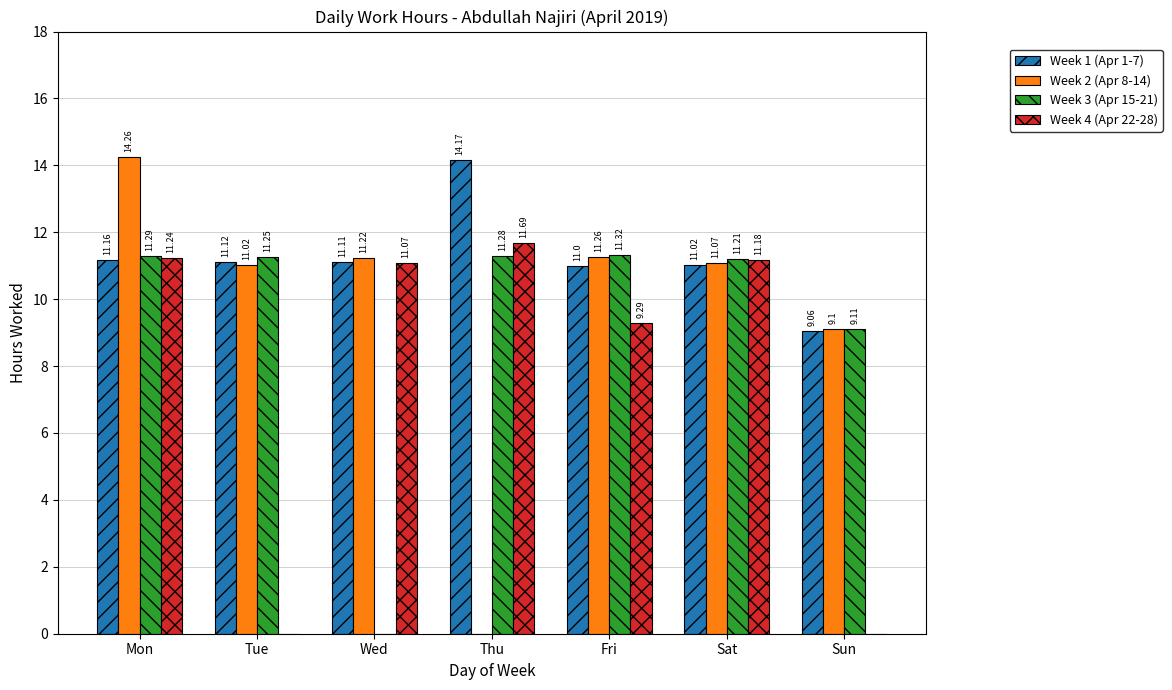

Which series changed the most between Tue and Sun?

Week 3 (Apr 15-21)